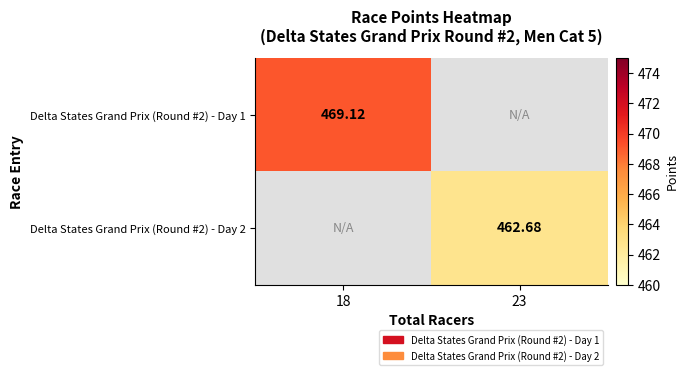

What is the greatest value displayed?

469.1